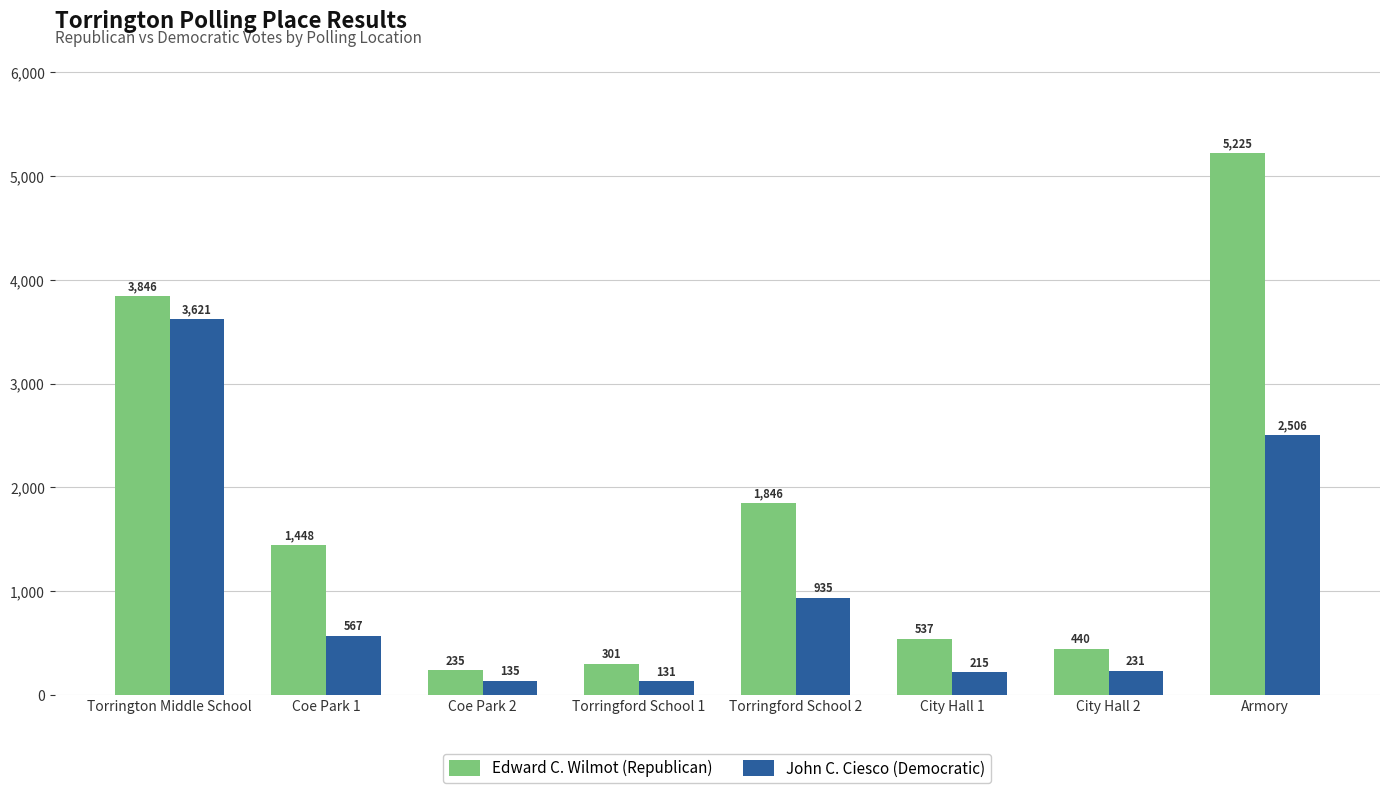

Is it true that Edward C. Wilmot (Republican) equals 267 at City Hall 1?

False